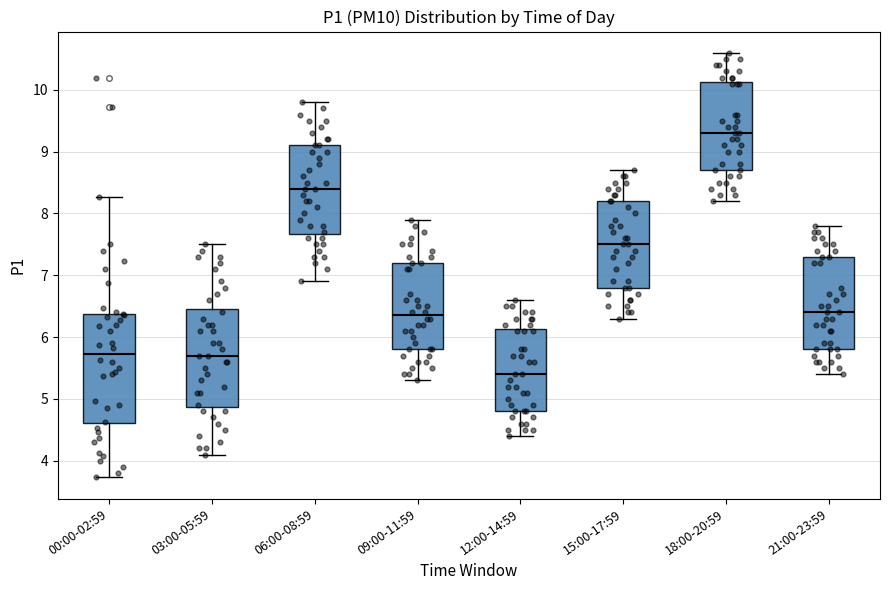

Where is the lower edge of the box for 09:00-11:59 on the y-axis? The values are not printed on the chart, so give them approximately, as read against the axis.

5.8